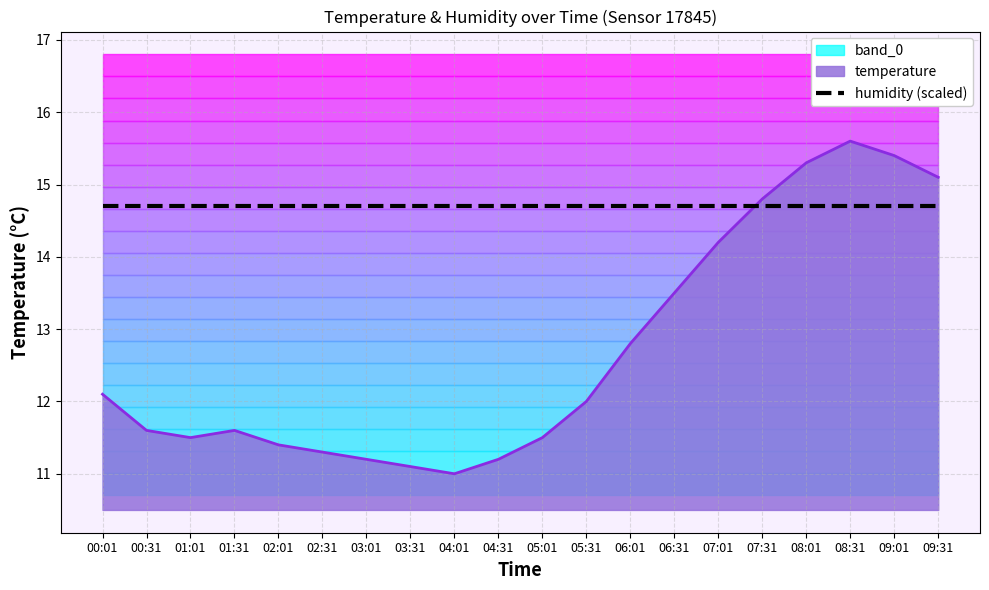

What position from the left is 05:01?

11